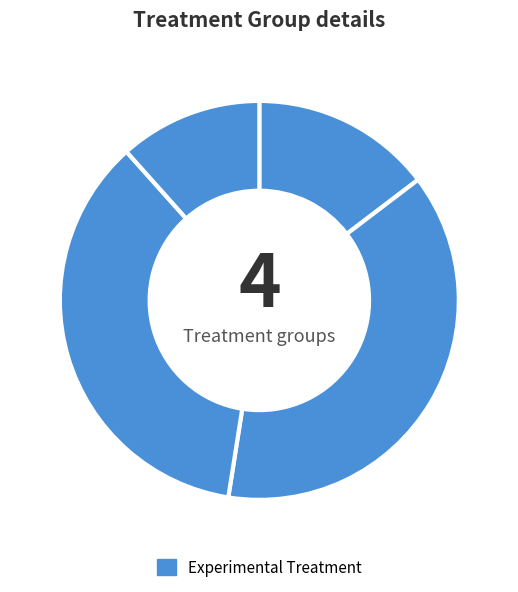

How many slices are in this pie chart?

4